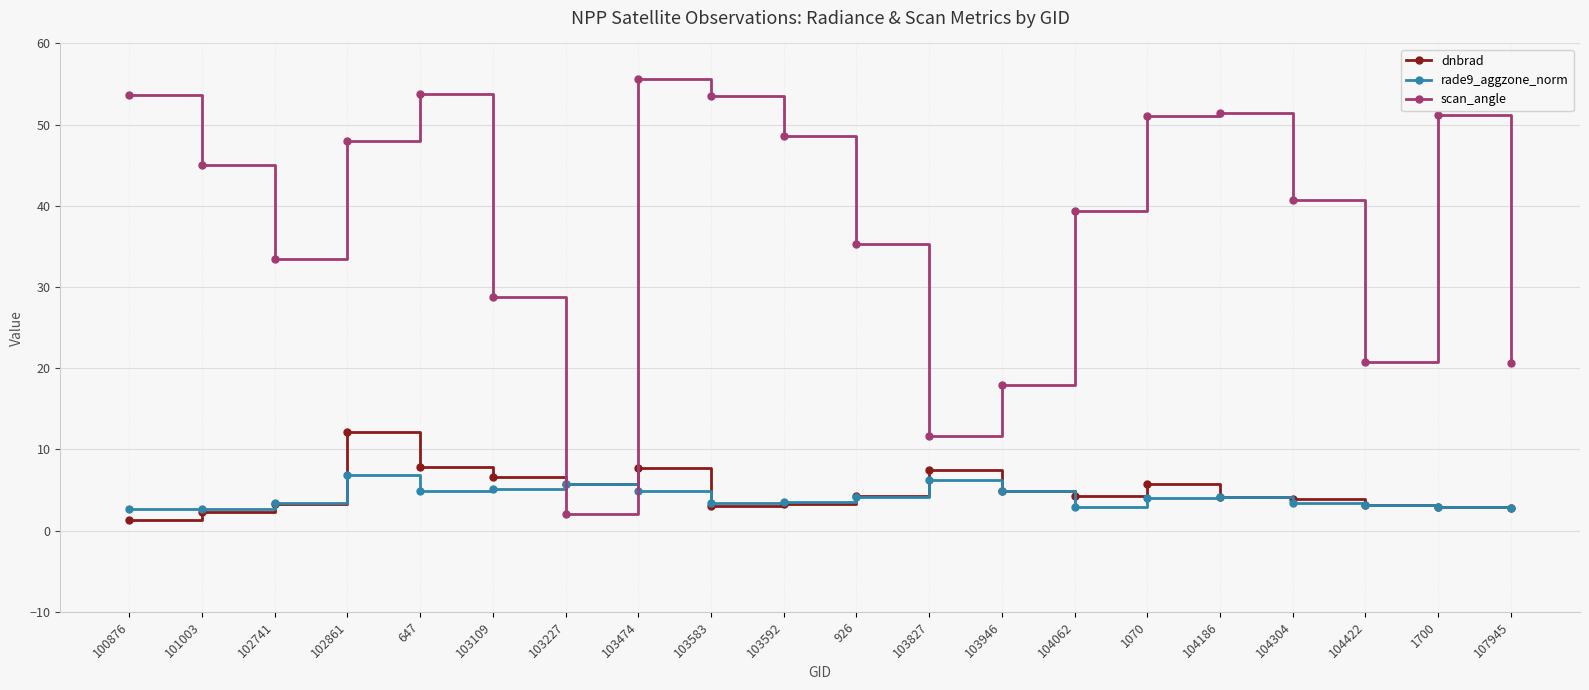

What are all the series names shown in the legend?

dnbrad, rade9_aggzone_norm, scan_angle